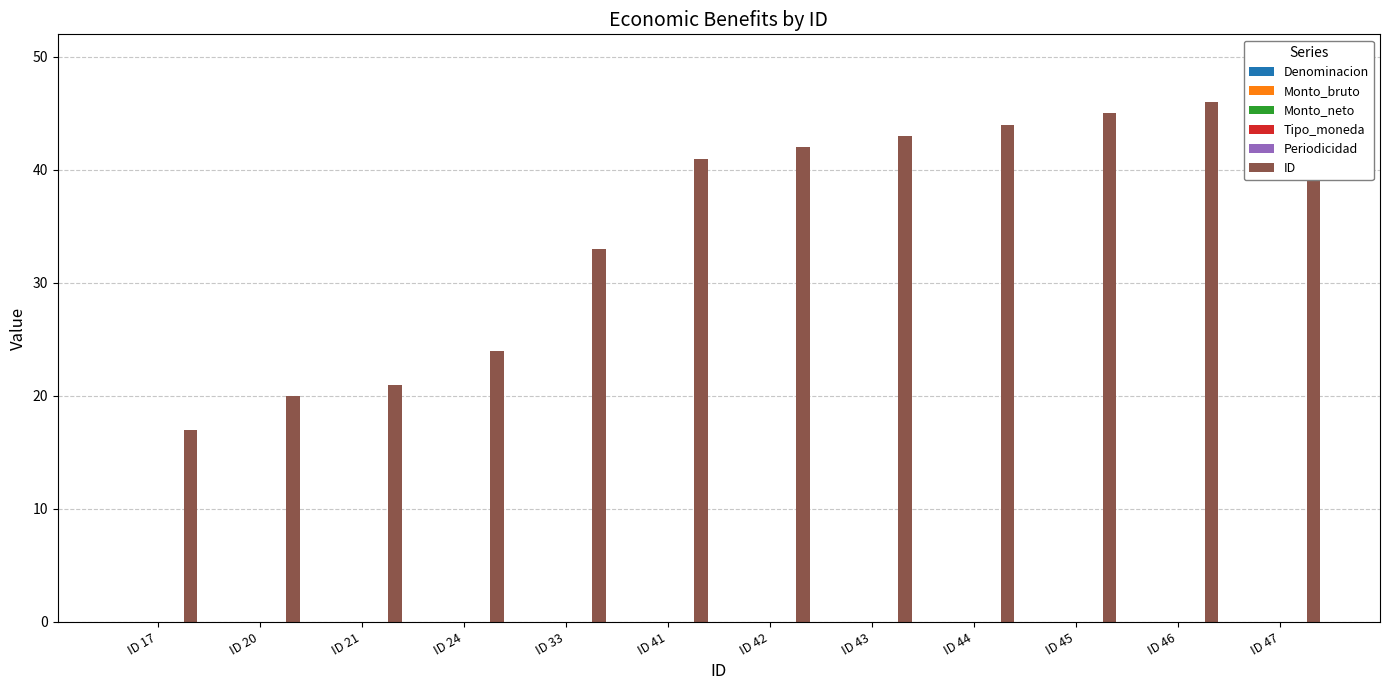

Which series changed the most between ID 17 and ID 45?

ID